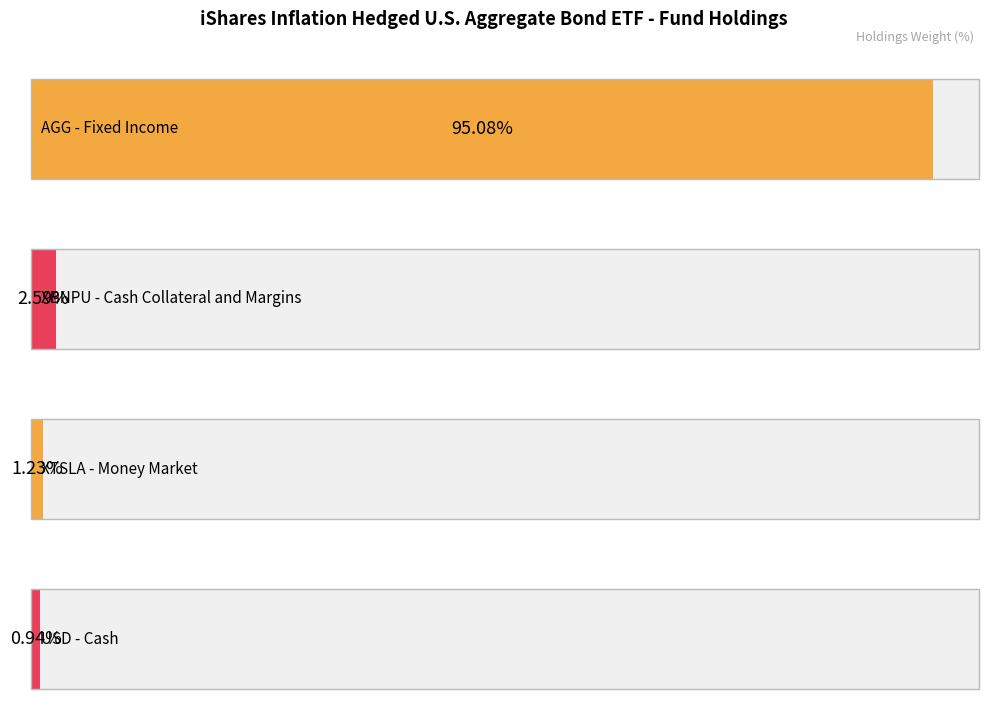

Count the number of categories in the chart.

4